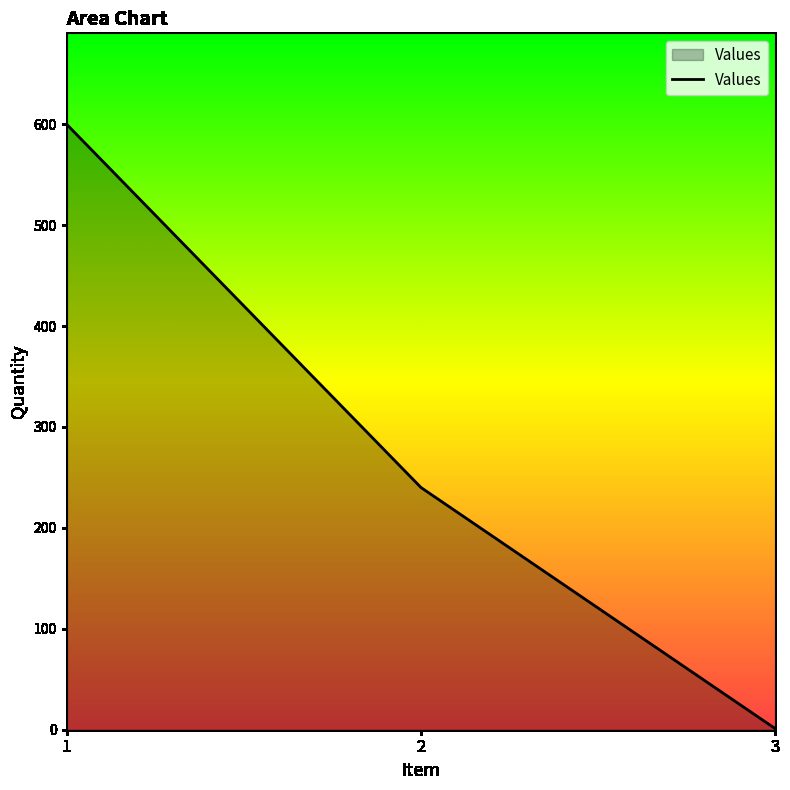

List the labels in order of value, smallest first.

3, 2, 1